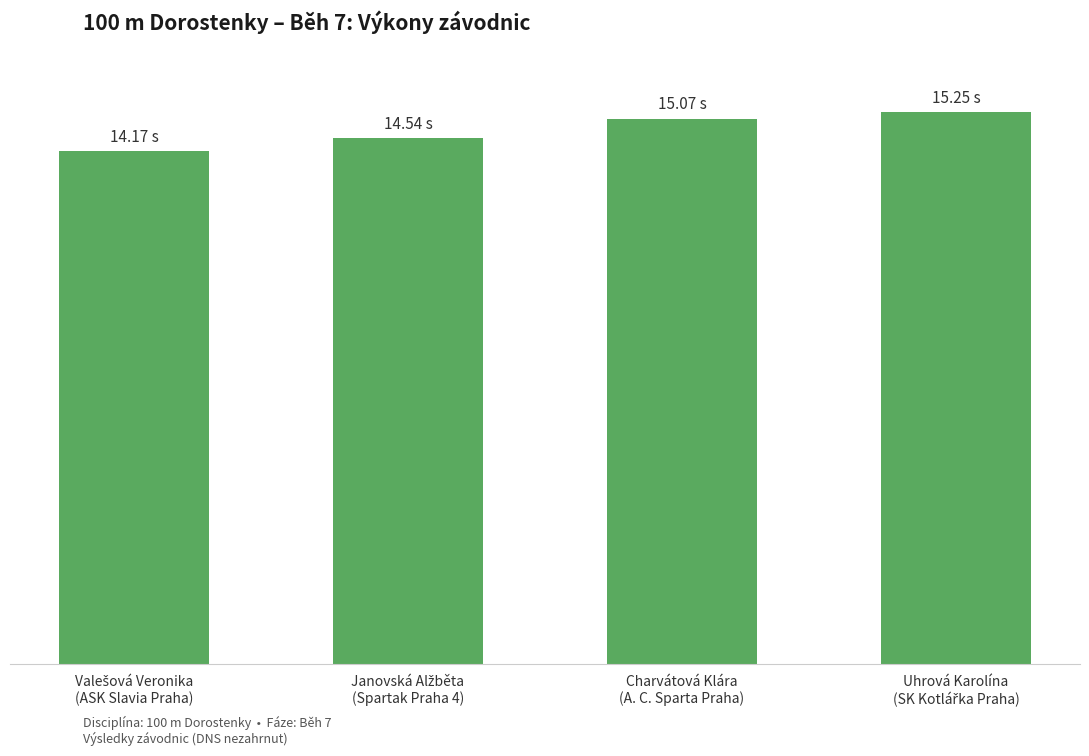

How many values are below 15?

2